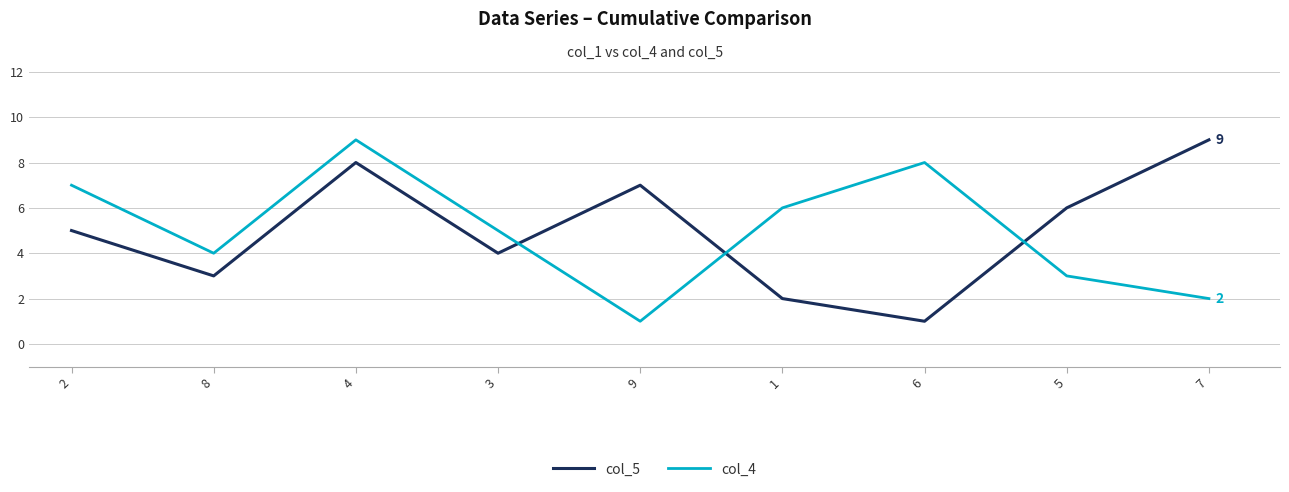

Which series changed the most between 2 and 4?

col_5